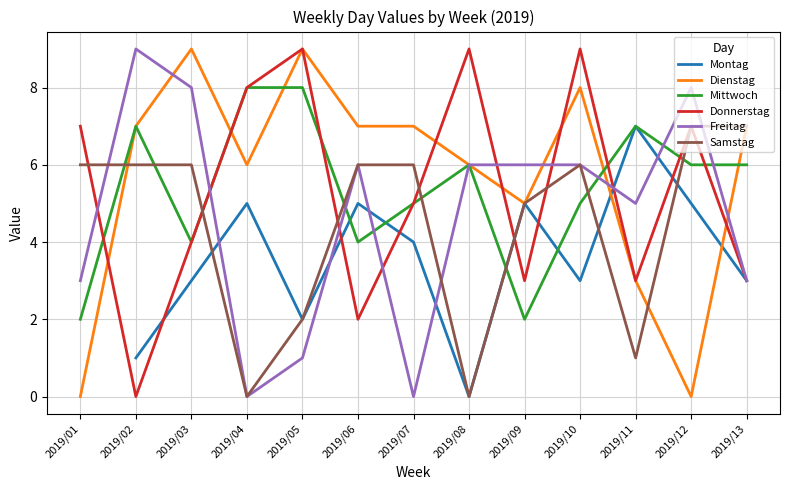

The value of Mittwoch at 2019/13 is 10.7. True or false?

False